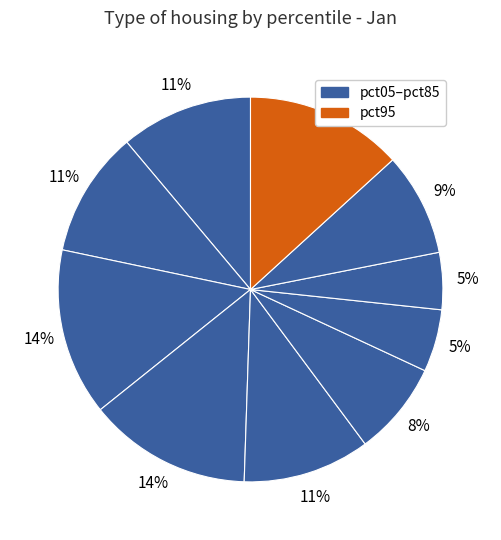

Is there any slice that represents more than half of the pie?

No